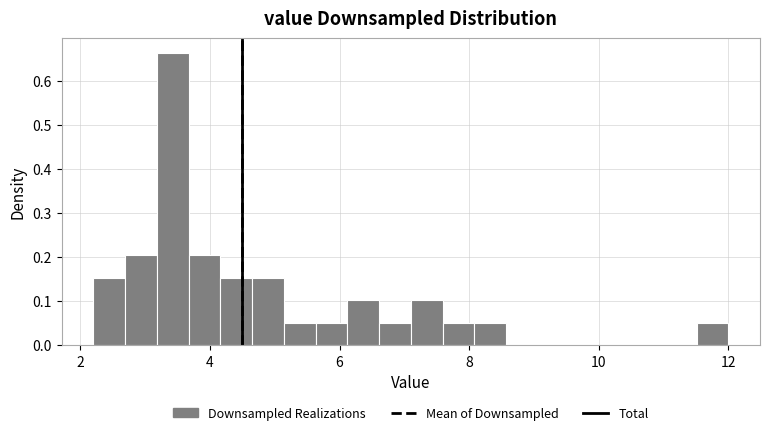

Read against the x-axis, roughly where is the centre of the tallest bar?

3.4